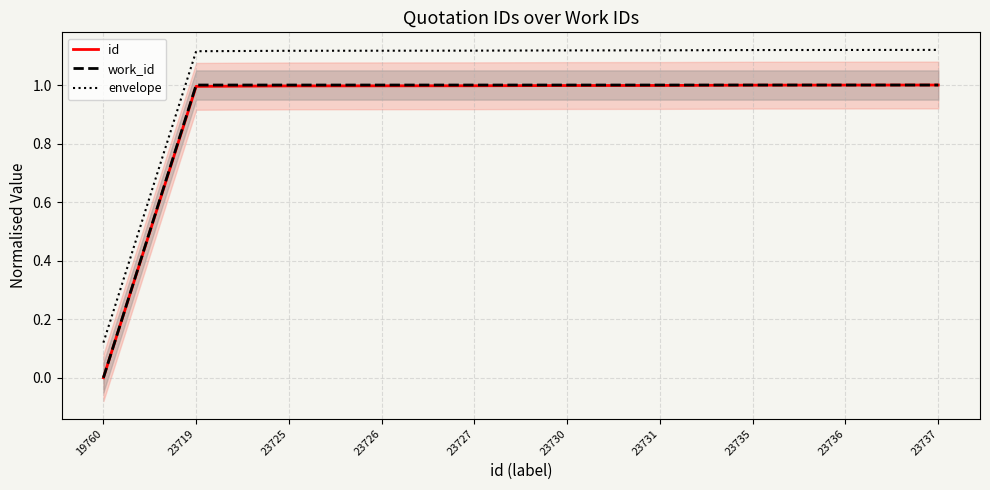

The envelope series shows 1.1 at 23725. True or false?

True